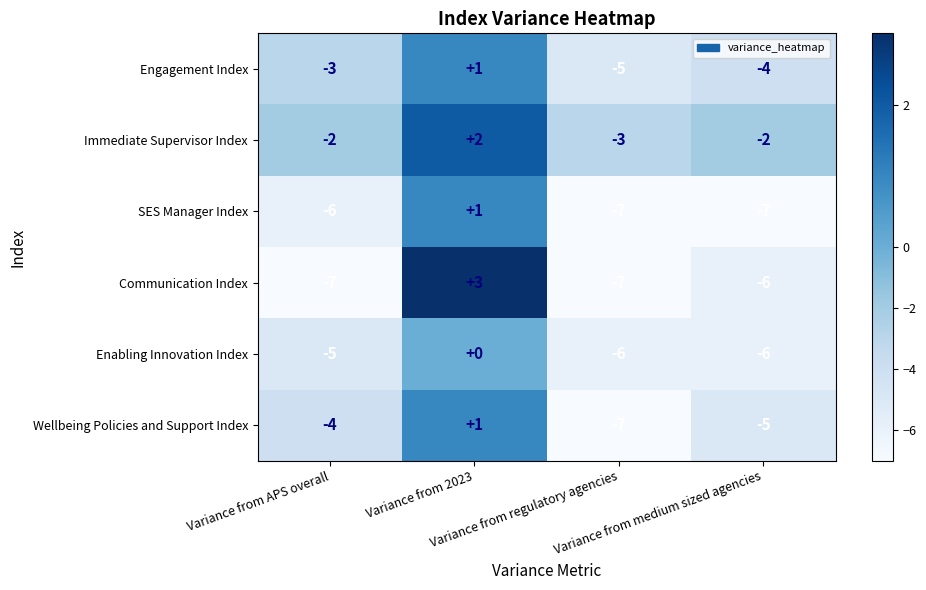

Which series has the largest range (max minus min)?

Communication Index